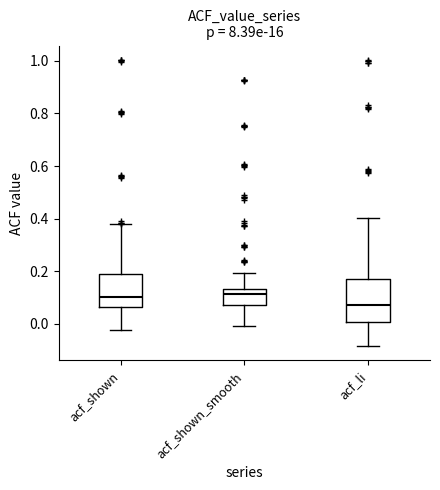

Where does the upper whisker of the box for acf_li end on the y-axis? The values are not printed on the chart, so give them approximately, as read against the axis.

0.40